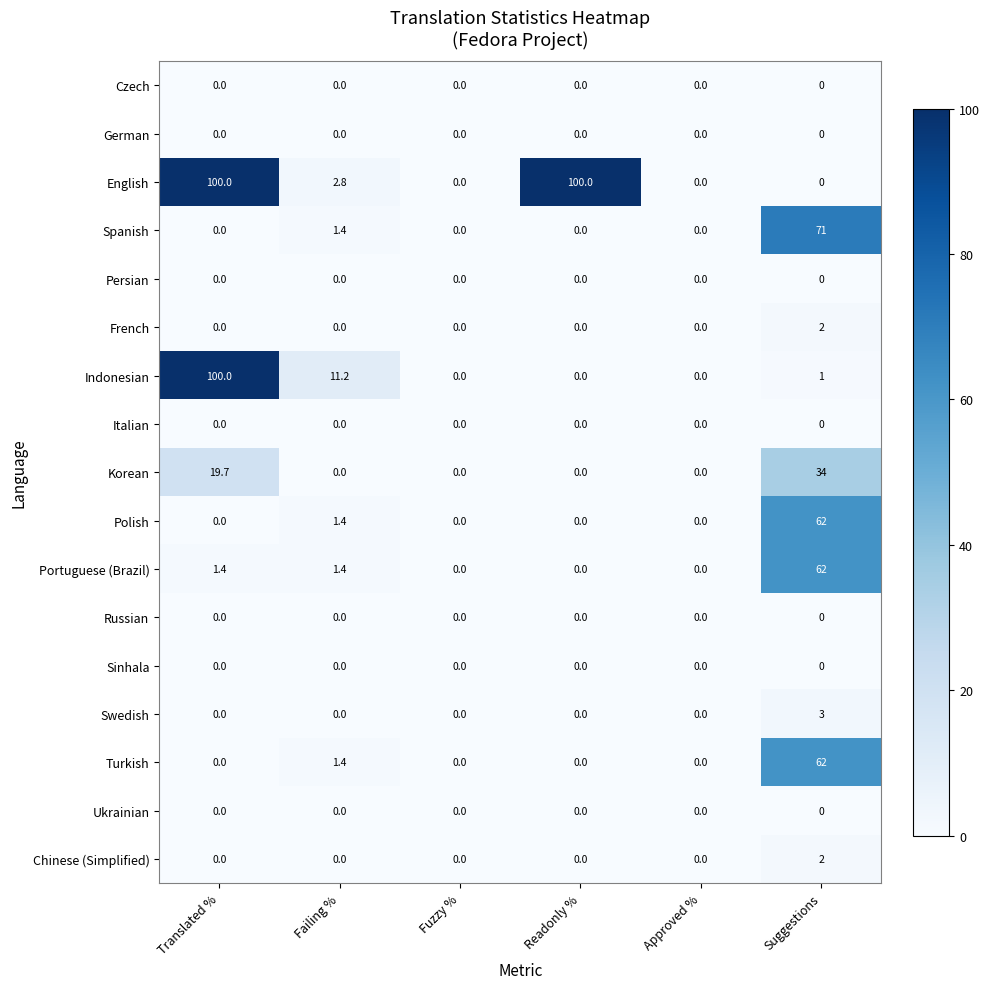

The value of French at Suggestions is 2.9. True or false?

False